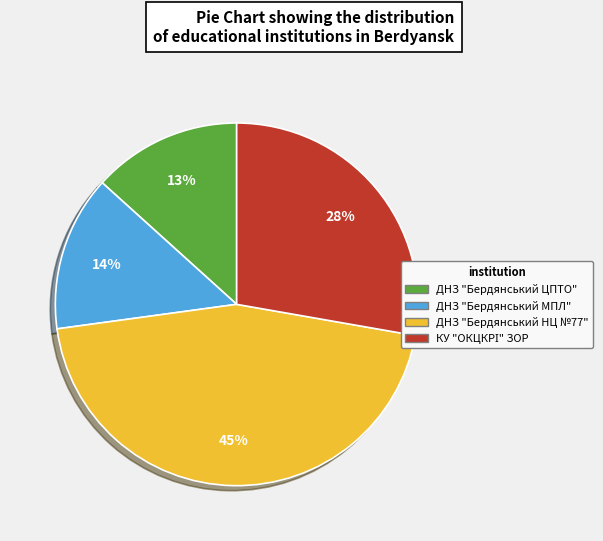

Which slice is the largest?

ДНЗ "Бердянський НЦ №77"